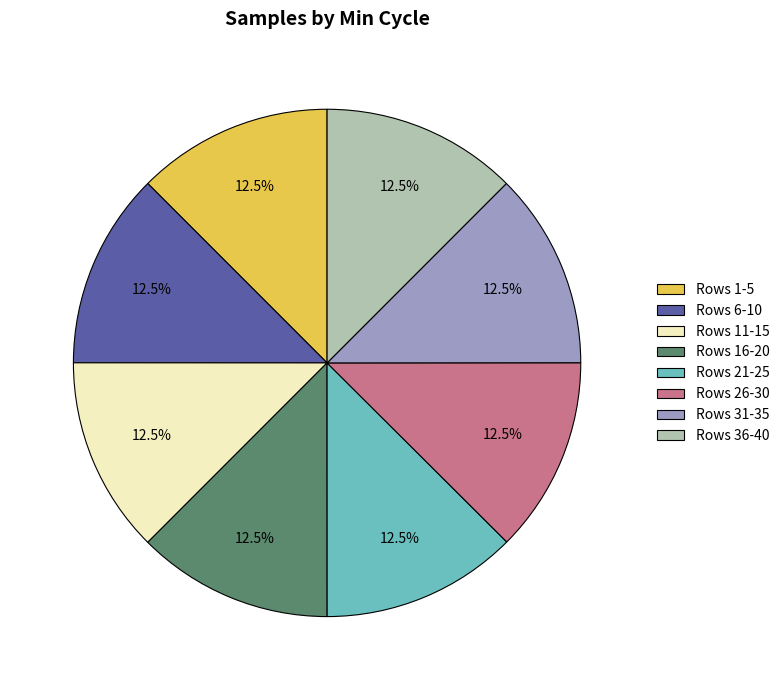

What is the ratio of the value at Rows 26-30 to the value at Rows 16-20?

1.0